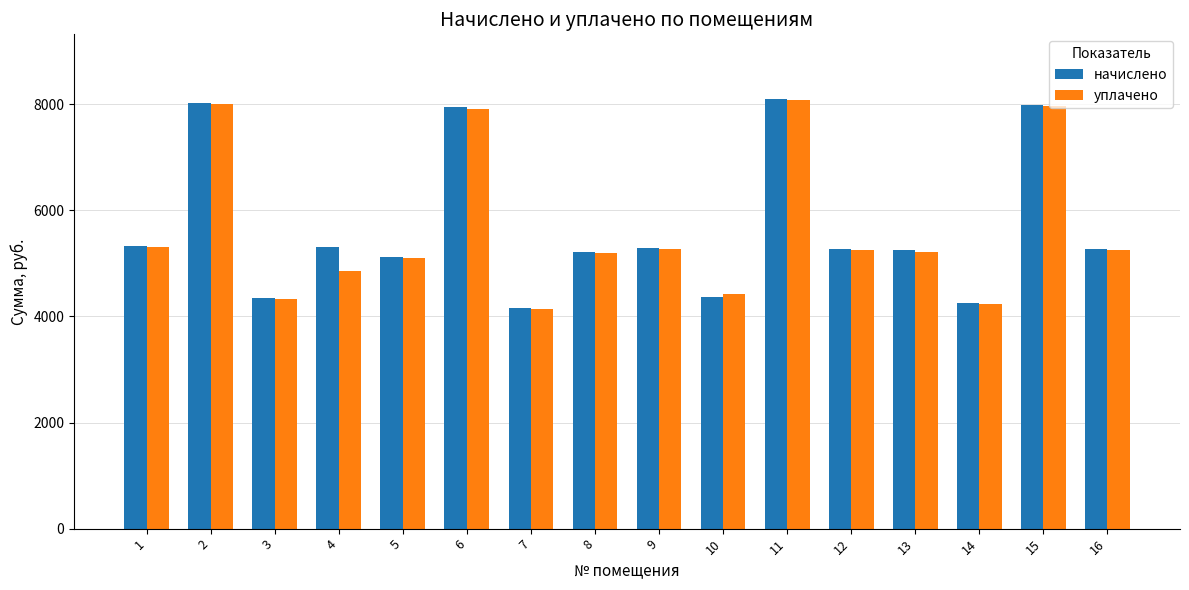

What is the sum of all начислено values?

91223.4